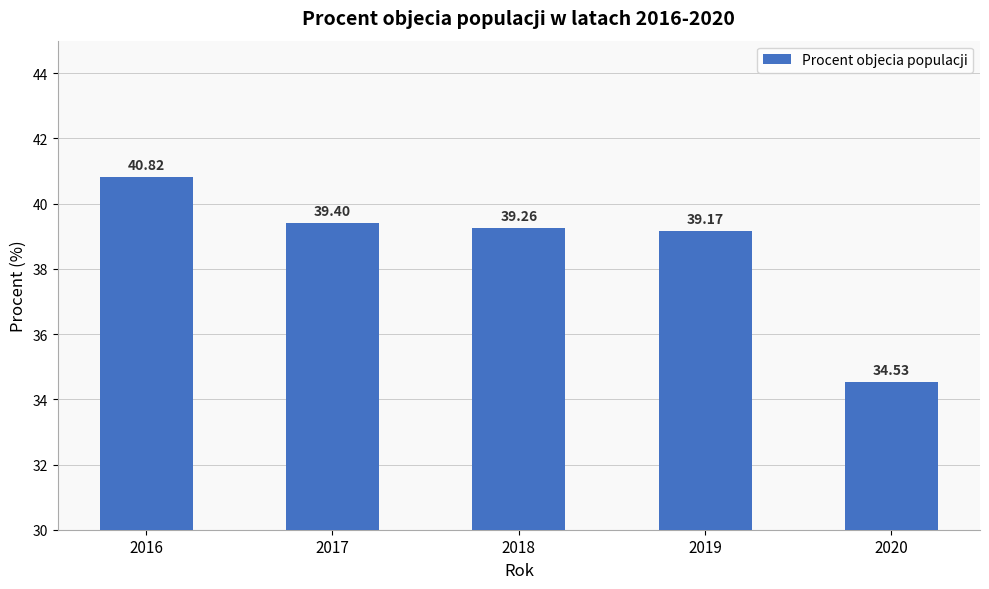

The value at 2019 is 58.9. True or false?

False